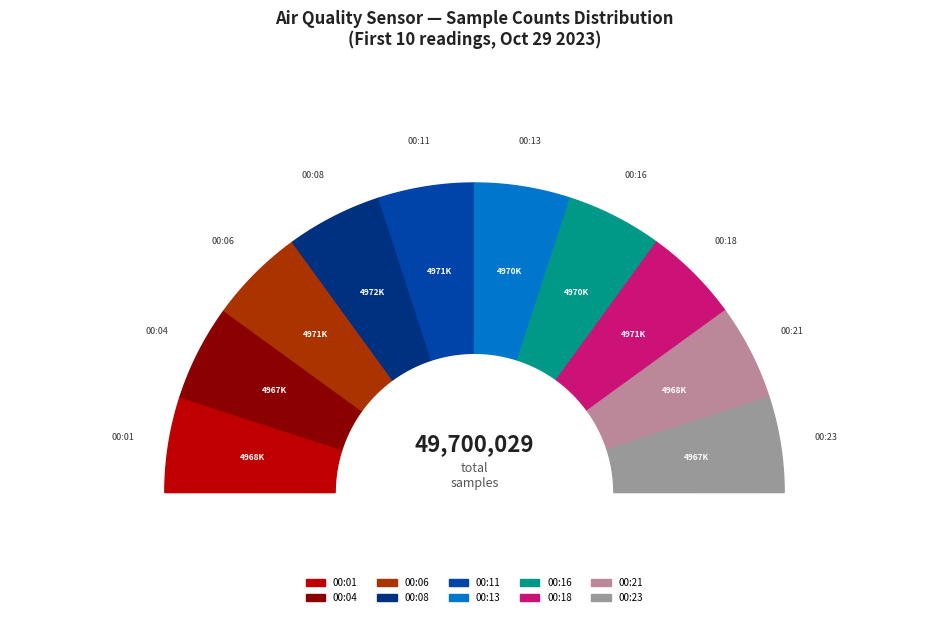

Does 00:18 represent more than half of the total?

No